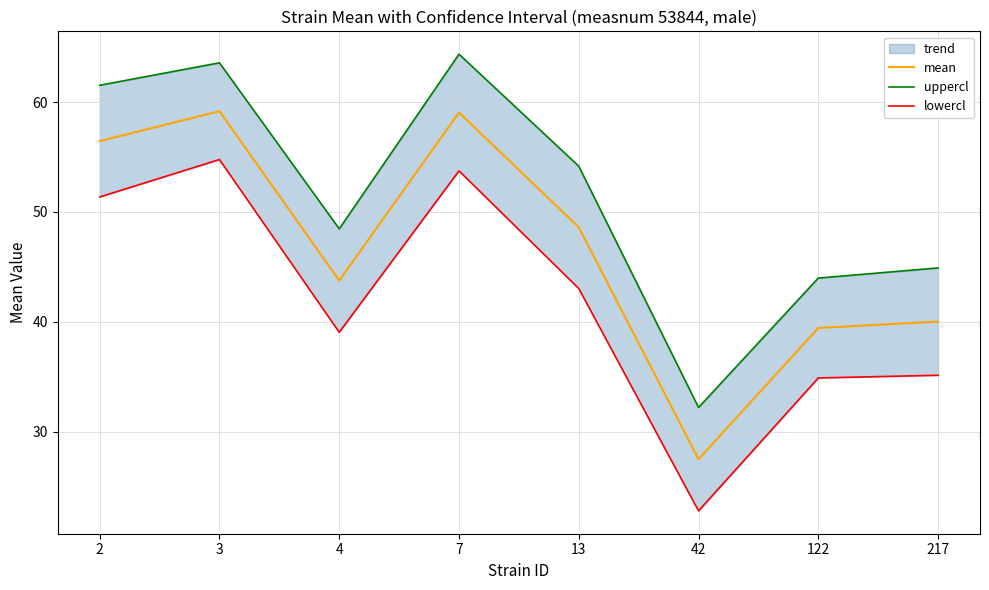

The uppercl series shows 48.5 at 4. True or false?

True